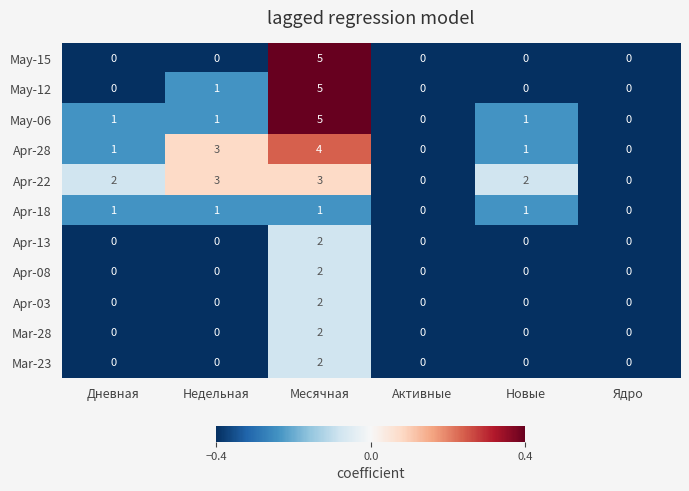

Count the number of categories in the chart.

6